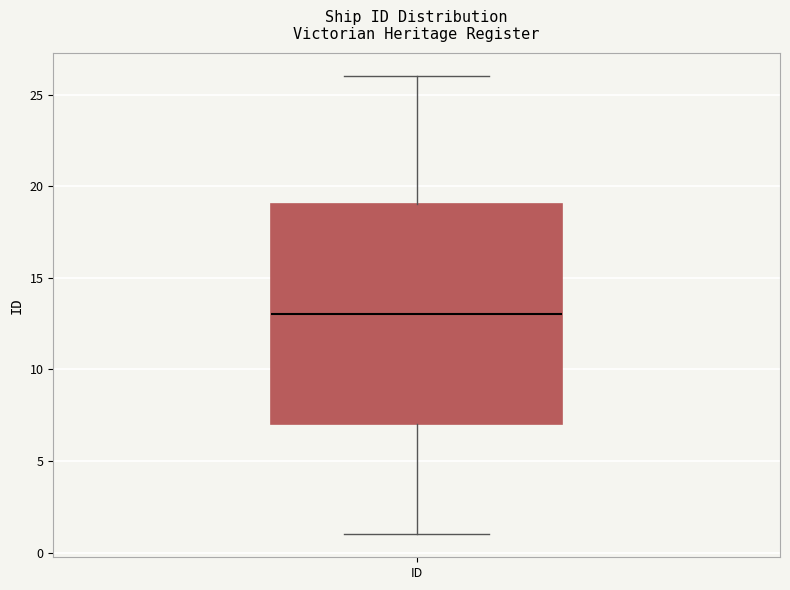

Read this box plot against the y-axis: the position of the median line, the range covered by the box, and the ends of both whiskers. The values are not printed on the chart, so give them approximately, as read against the axis.

median 13, box 7 to 19, whiskers 1 to 26